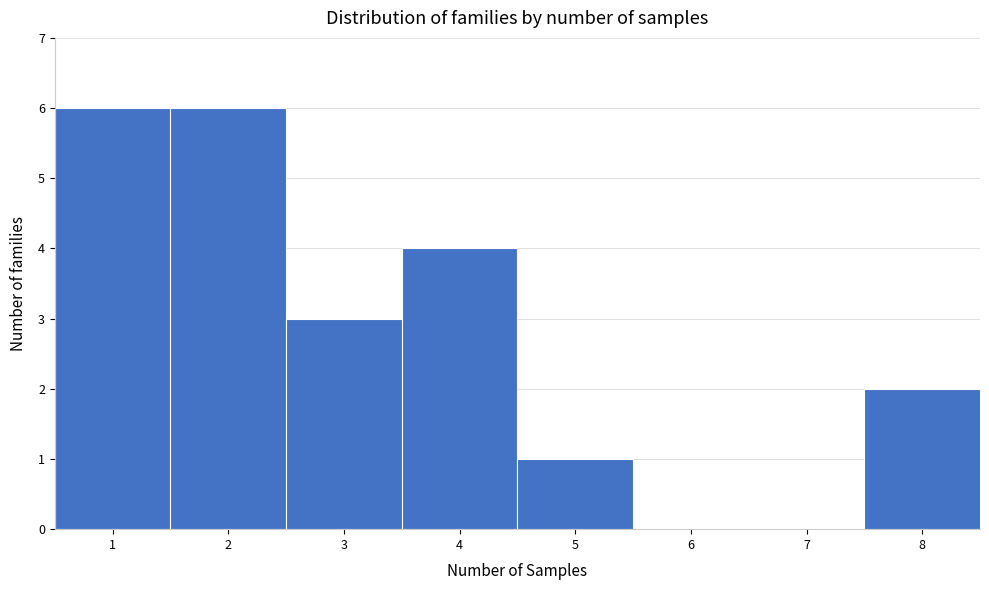

Reading left to right, transcribe this chart: for each bar, give the range it covers on the x-axis and its height. The values are not printed on the chart, so give them approximately, as read against the axis.

0.5 to 1.5: 6
1.5 to 2.5: 6
2.5 to 3.5: 3
3.5 to 4.5: 4
4.5 to 5.5: 1
5.5 to 6.5: 0
6.5 to 7.5: 0
7.5 to 8.5: 2